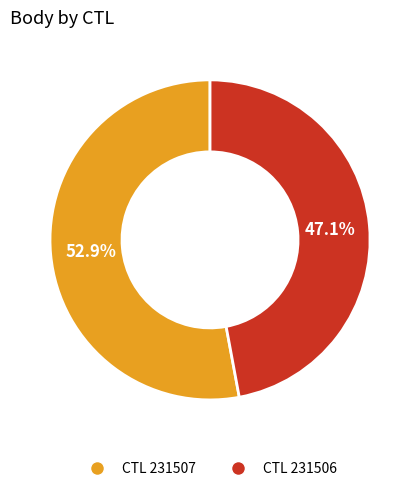

Approximately how many times larger is the value at CTL 231507 compared to CTL 231506?

1.1